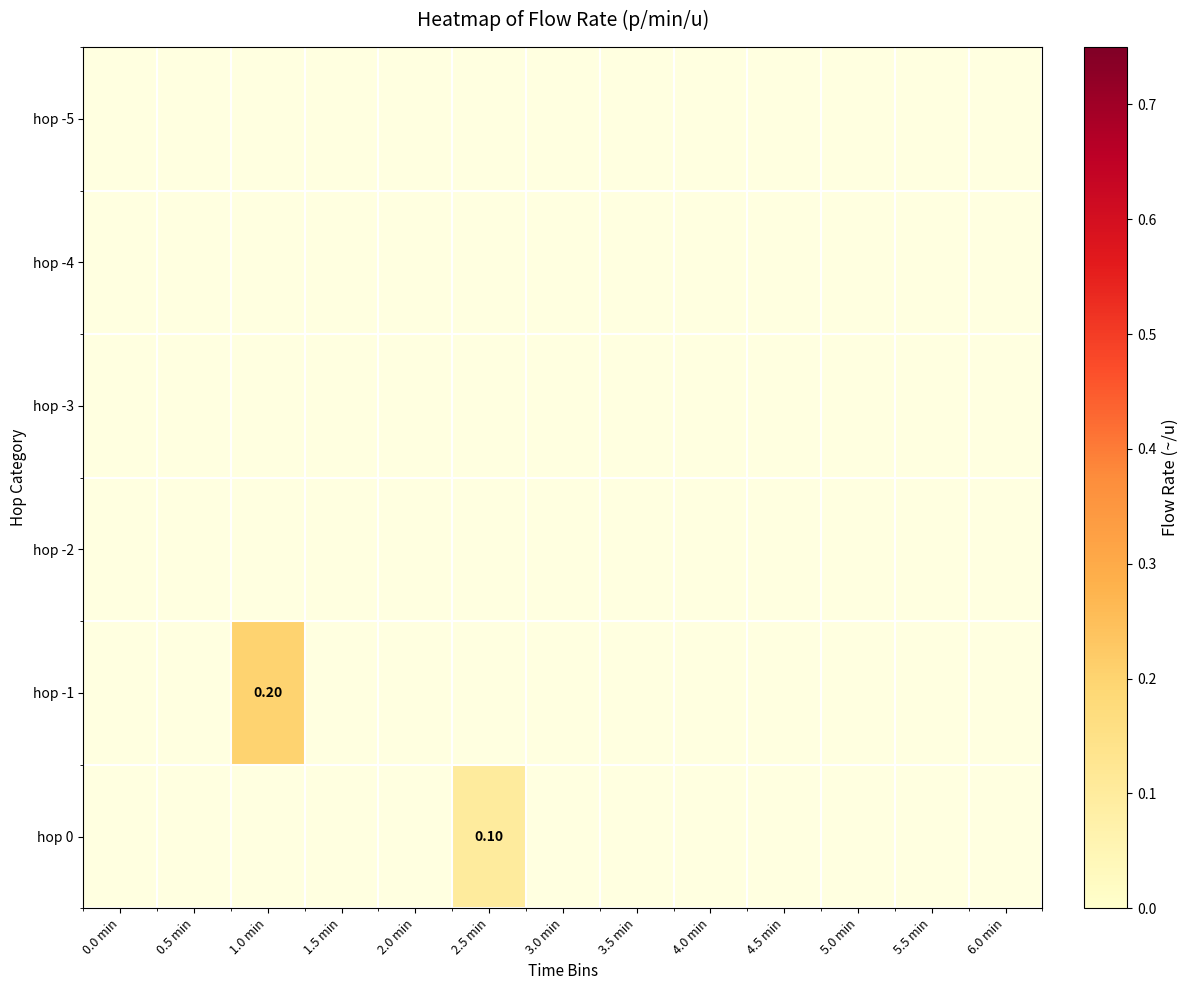

What is the greatest value displayed?

0.2